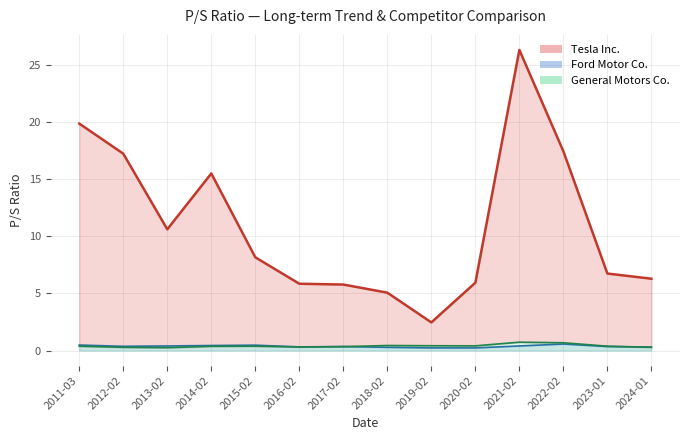

True or false: Ford Motor Co. (line) and Tesla Inc. (line) cross at least once.

False